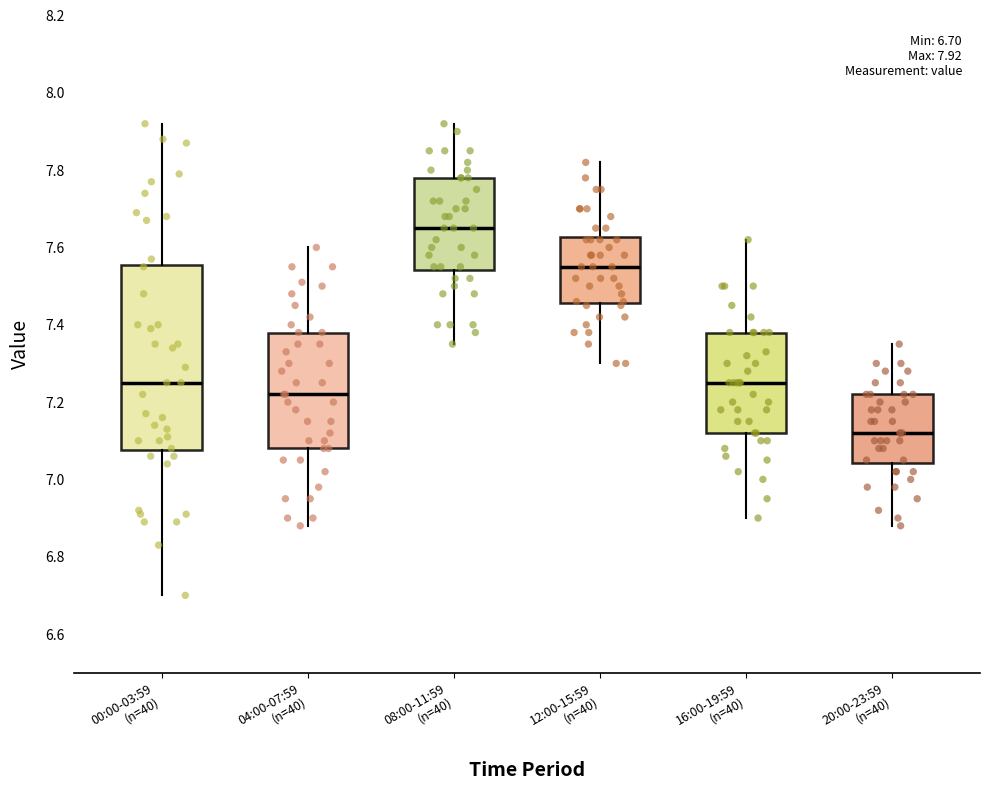

Which box is the tallest, from its lower edge to its upper edge?

00:00-03:59 (n=40)